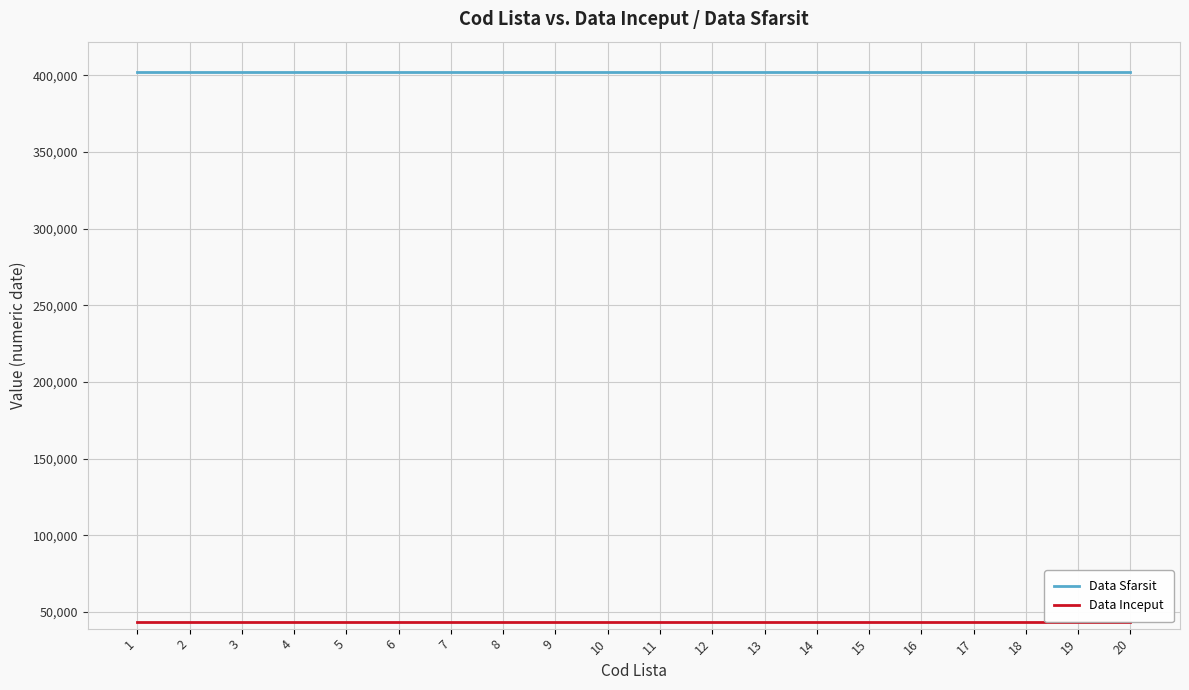

Which series has the largest total across all categories?

Data Sfarsit